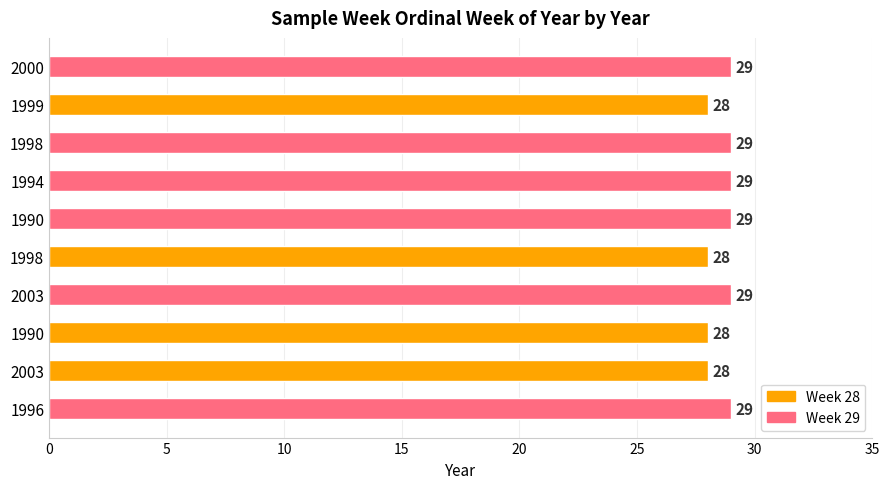

How many series are shown in this chart?

1